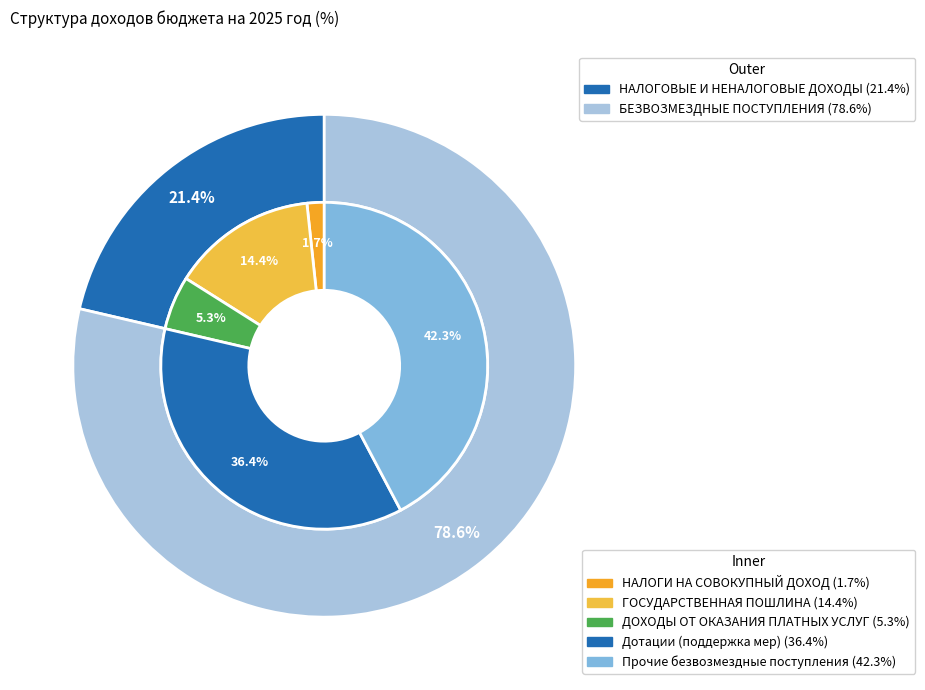

What percentage do НАЛОГОВЫЕ И НЕНАЛОГОВЫЕ ДОХОДЫ and БЕЗВОЗМЕЗДНЫЕ ПОСТУПЛЕНИЯ together represent?

100.0%